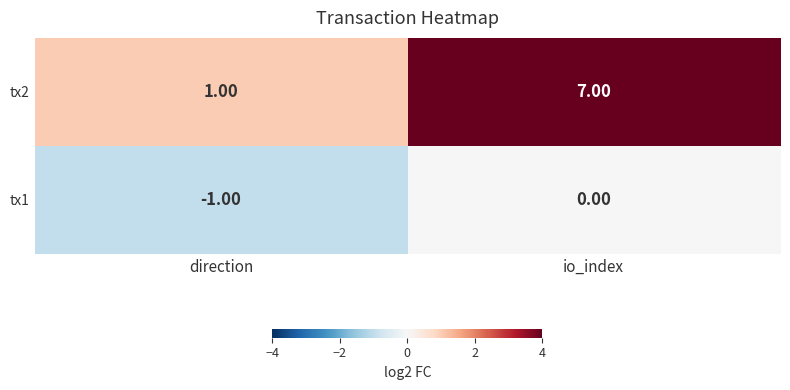

Rank the series at direction from highest to lowest value.

tx2, tx1